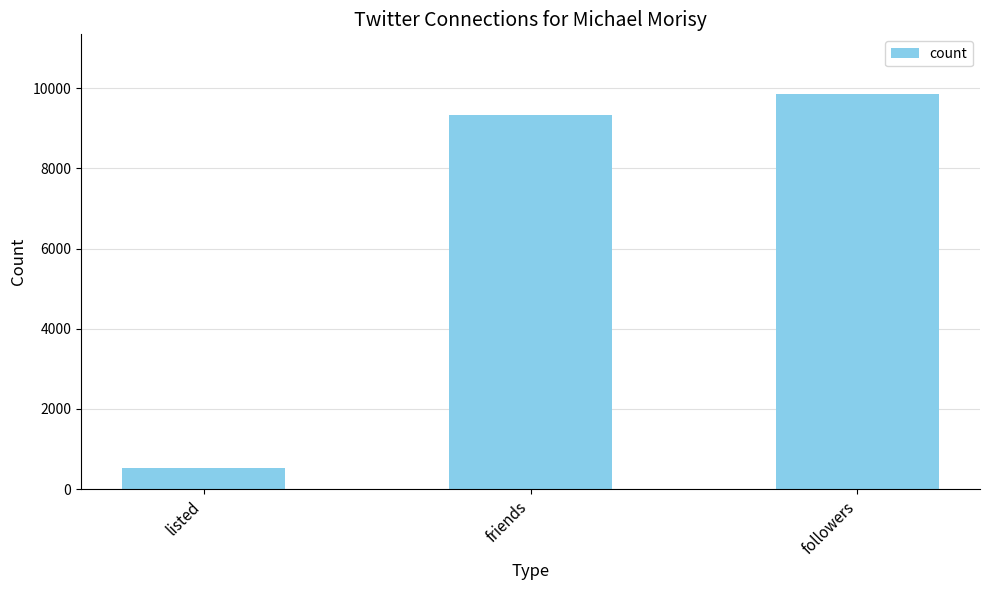

At which label is the value closest to 5190?

friends